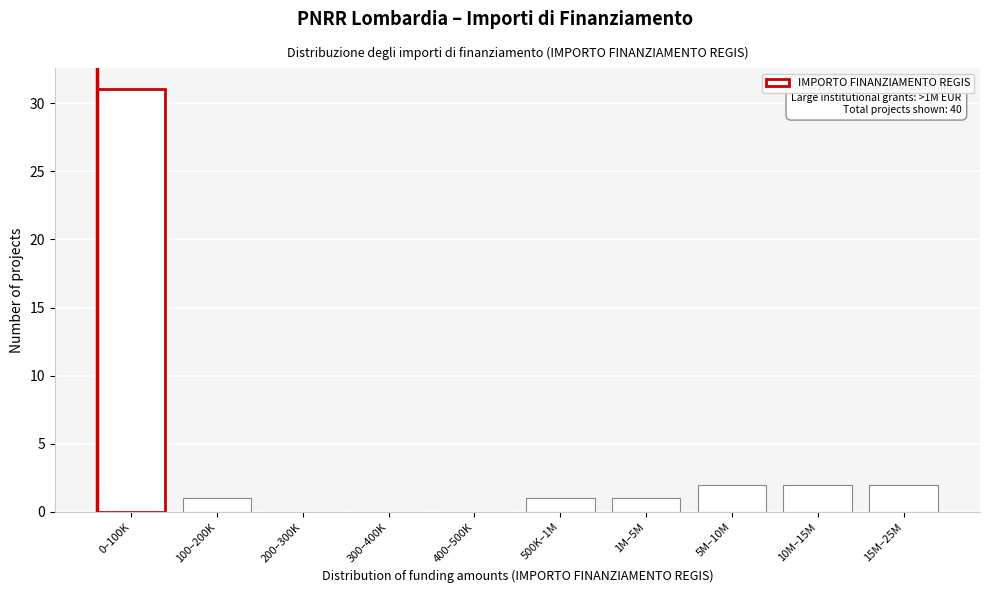

Reading left to right, list all the values displayed in this chart.

0–100K=31	100–200K=1	200–300K=0	300–400K=0	400–500K=0	500K–1M=1	1M–5M=1	5M–10M=2	10M–15M=2	15M–25M=2